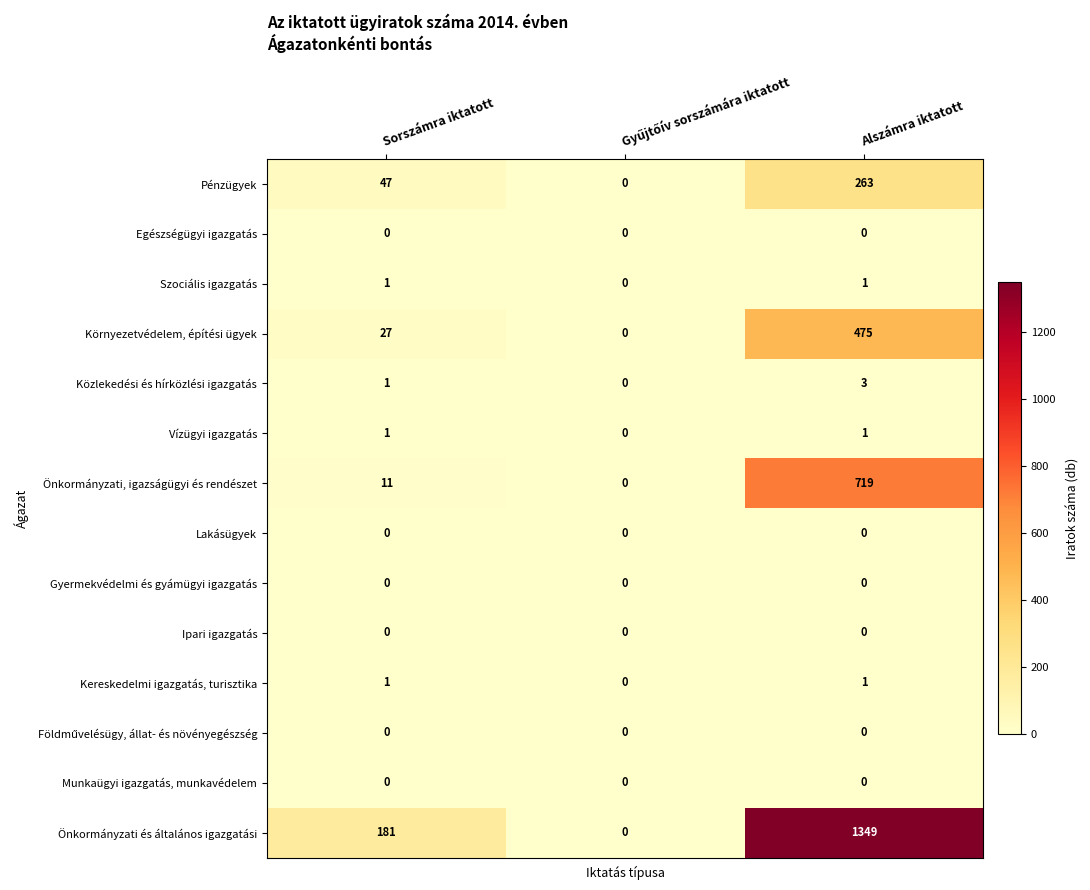

What is the spread (max minus min) of values at Sorszámra iktatott?

181